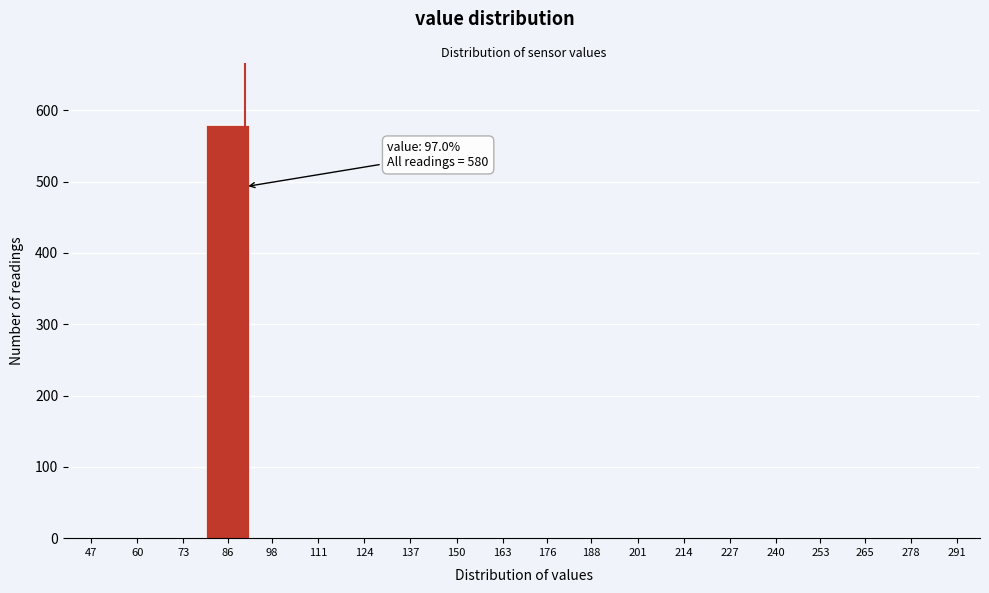

Reading right to left, what are all the values shown in this chart?

291=0	278=0	265=0	253=0	240=0	227=0	214=0	201=0	188=0	176=0	163=0	150=0	137=0	124=0	111=0	98=0	86=580	73=0	60=0	47=0